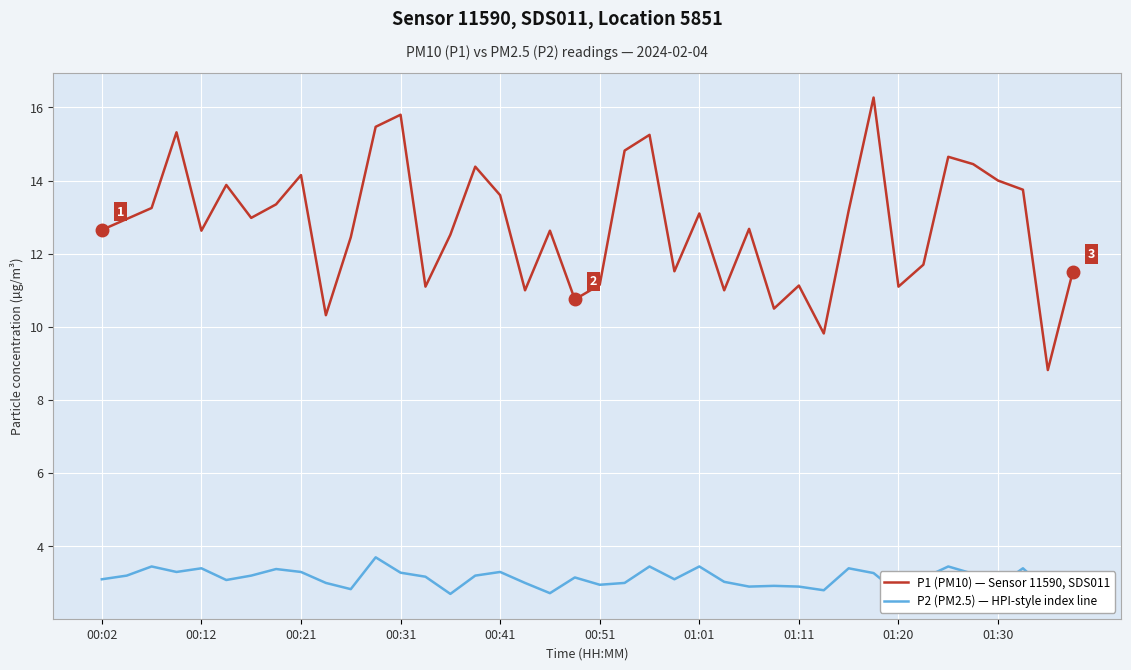

What is the average value of the P1 (PM10) — Sensor 11590, SDS011 series?

12.8